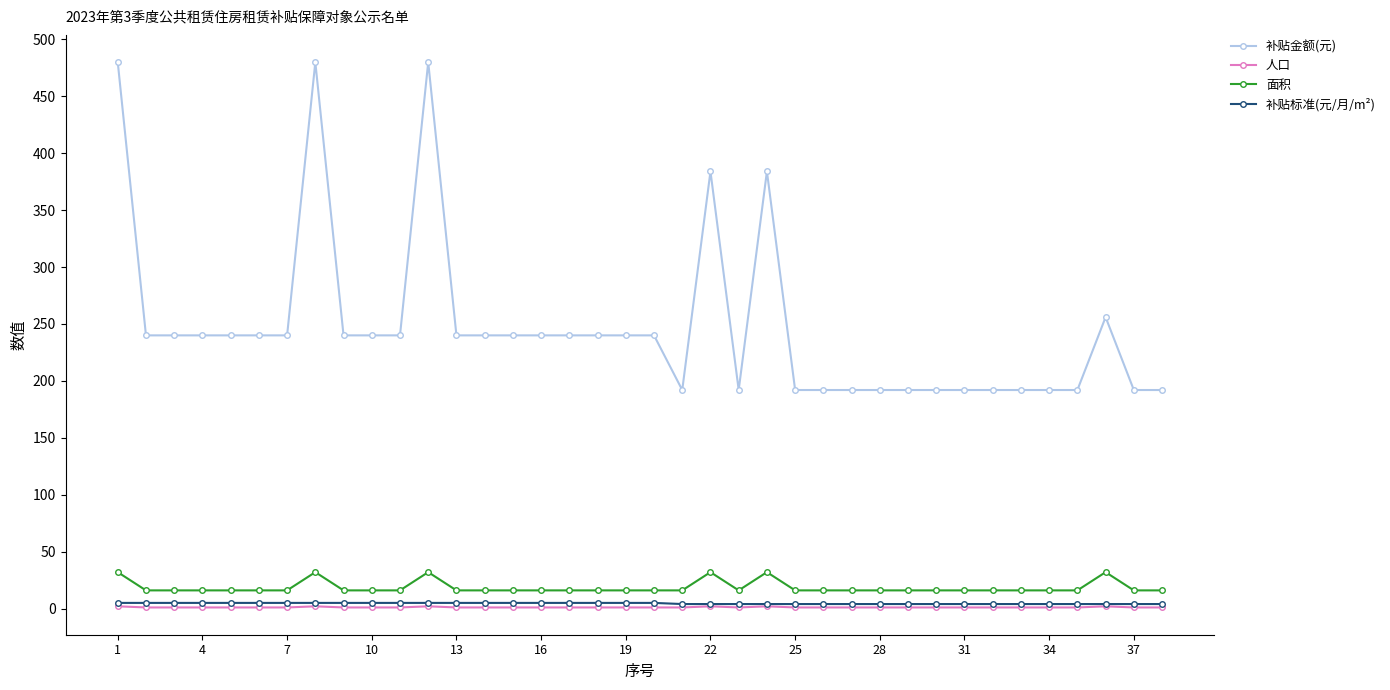

Which series has the widest spread of values?

补贴金额(元)